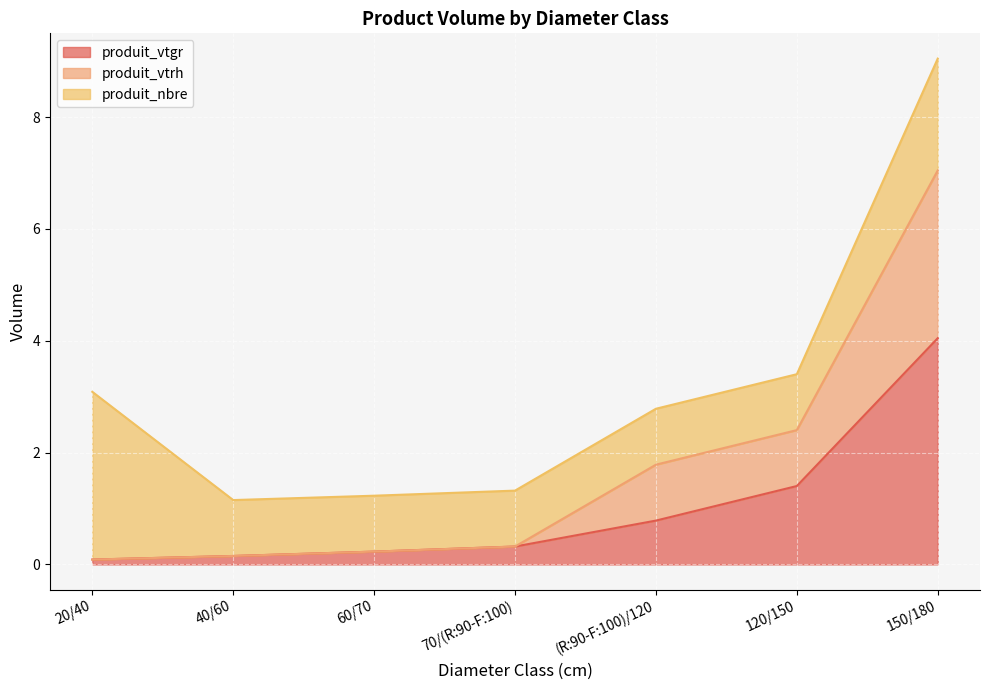

What is the maximum value for produit_vtgr?

4.0